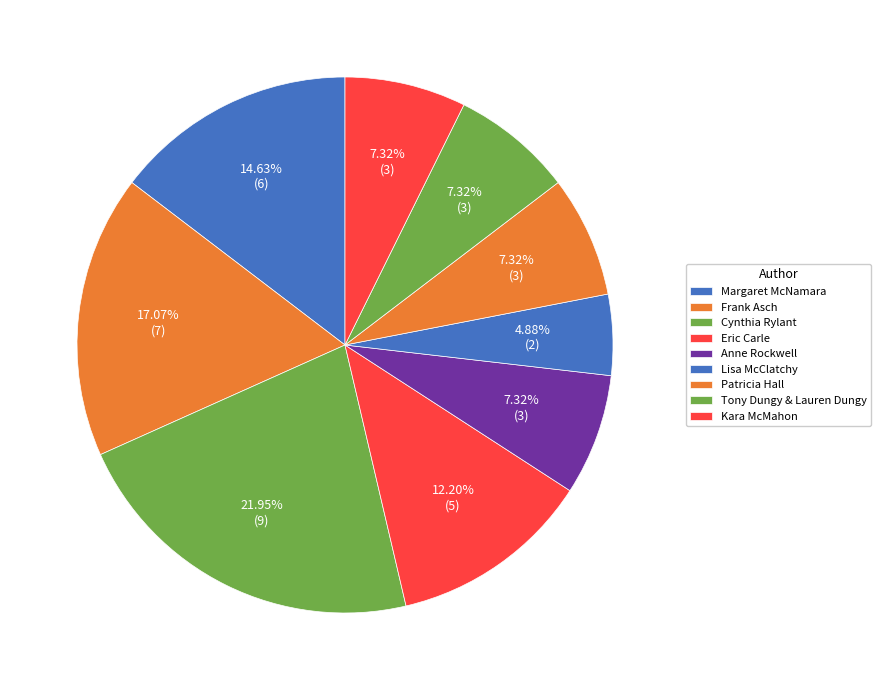

Is there a majority slice in this chart?

No